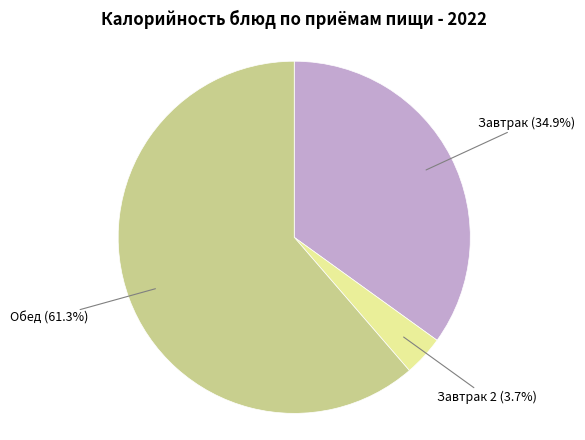

To the nearest percent, what is the average slice percentage?

33%